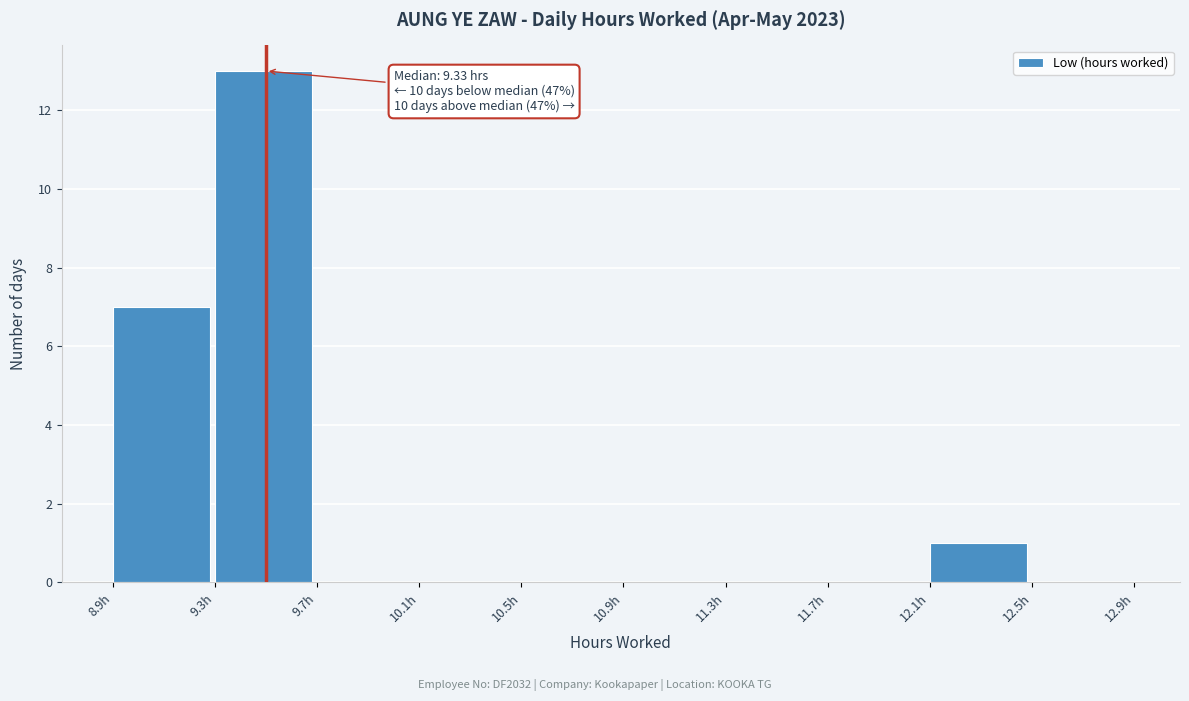

Over which range of the x-axis is the bar tallest?

9.3 to 9.7